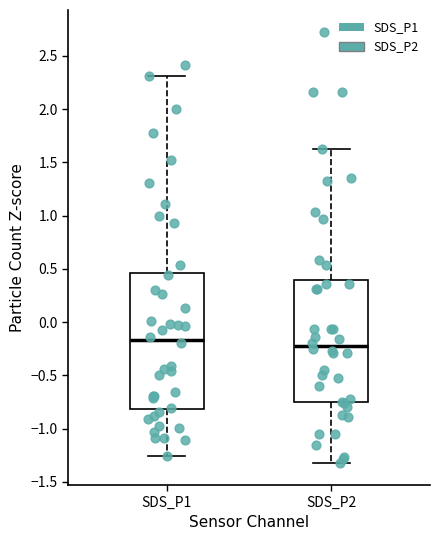

Where is the lower edge of the box for SDS_P2 on the y-axis? The values are not printed on the chart, so give them approximately, as read against the axis.

-0.75